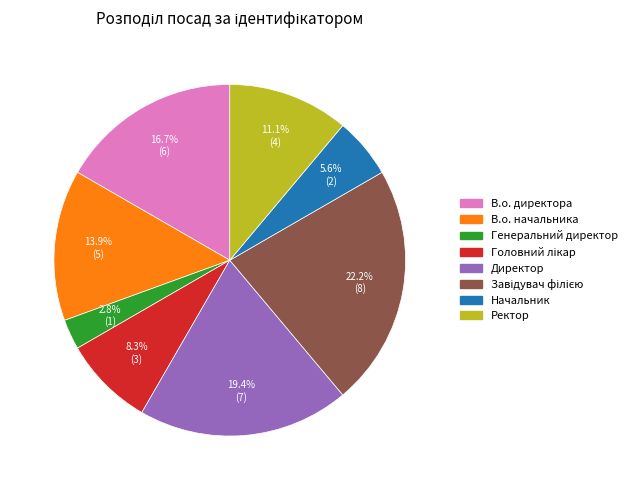

Is there any slice that represents more than half of the pie?

No